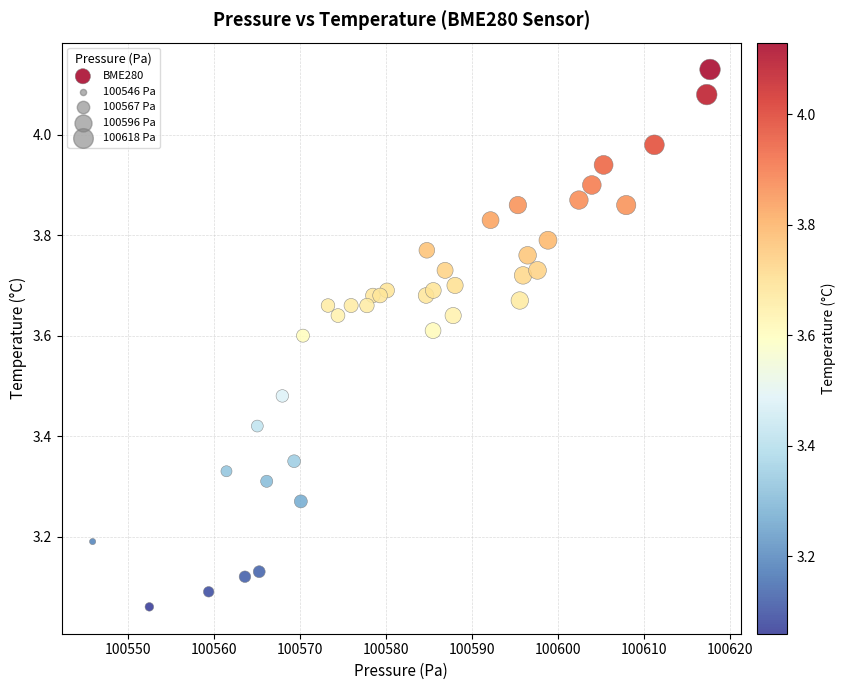

What is the range of Y values (max minus min)?

1.1